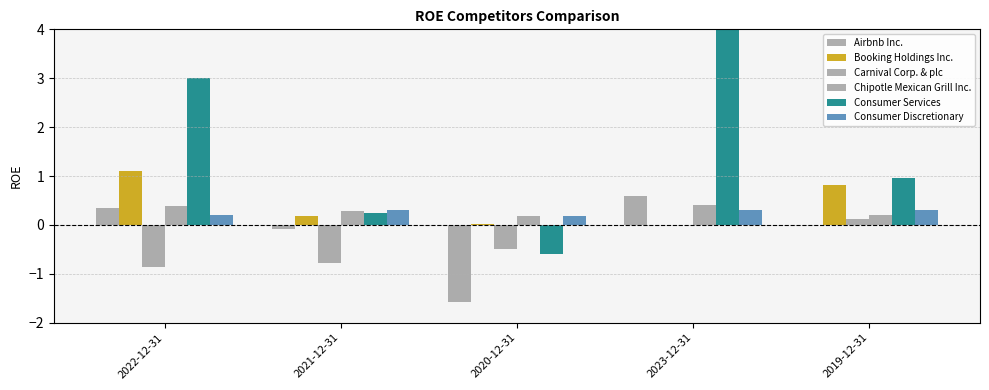

Reading right to left, extract all data points from this chart.

Airbnb Inc.: 2019-12-31=0.0	2023-12-31=0.6	2020-12-31=-1.6	2021-12-31=-0.1	2022-12-31=0.3
Booking Holdings Inc.: 2019-12-31=0.8	2023-12-31=0.0	2020-12-31=0.0	2021-12-31=0.2	2022-12-31=1.1
Carnival Corp. & plc: 2019-12-31=0.1	2023-12-31=-0.0	2020-12-31=-0.5	2021-12-31=-0.8	2022-12-31=-0.9
Chipotle Mexican Grill Inc.: 2019-12-31=0.2	2023-12-31=0.4	2020-12-31=0.2	2021-12-31=0.3	2022-12-31=0.4
Consumer Services: 2019-12-31=1.0	2023-12-31=8.6	2020-12-31=-0.6	2021-12-31=0.2	2022-12-31=3.0
Consumer Discretionary: 2019-12-31=0.3	2023-12-31=0.3	2020-12-31=0.2	2021-12-31=0.3	2022-12-31=0.2